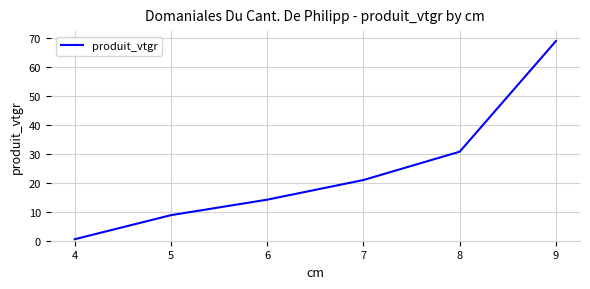

Count the number of categories in the chart.

6